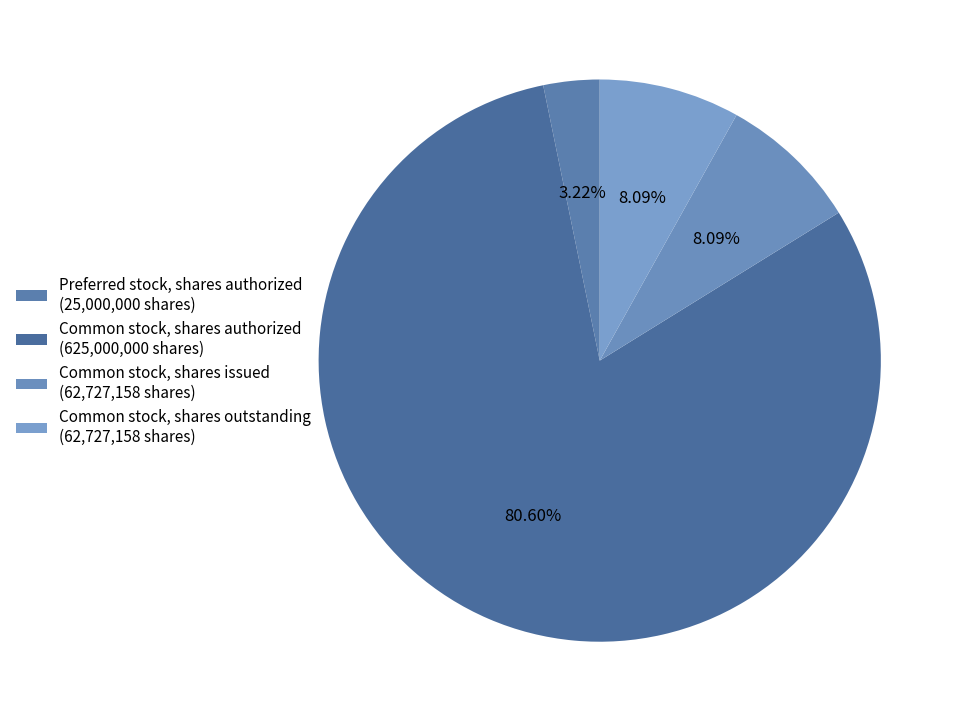

To the nearest percent, what is the combined percentage of Preferred stock, shares authorized and Common stock, shares outstanding?

11%